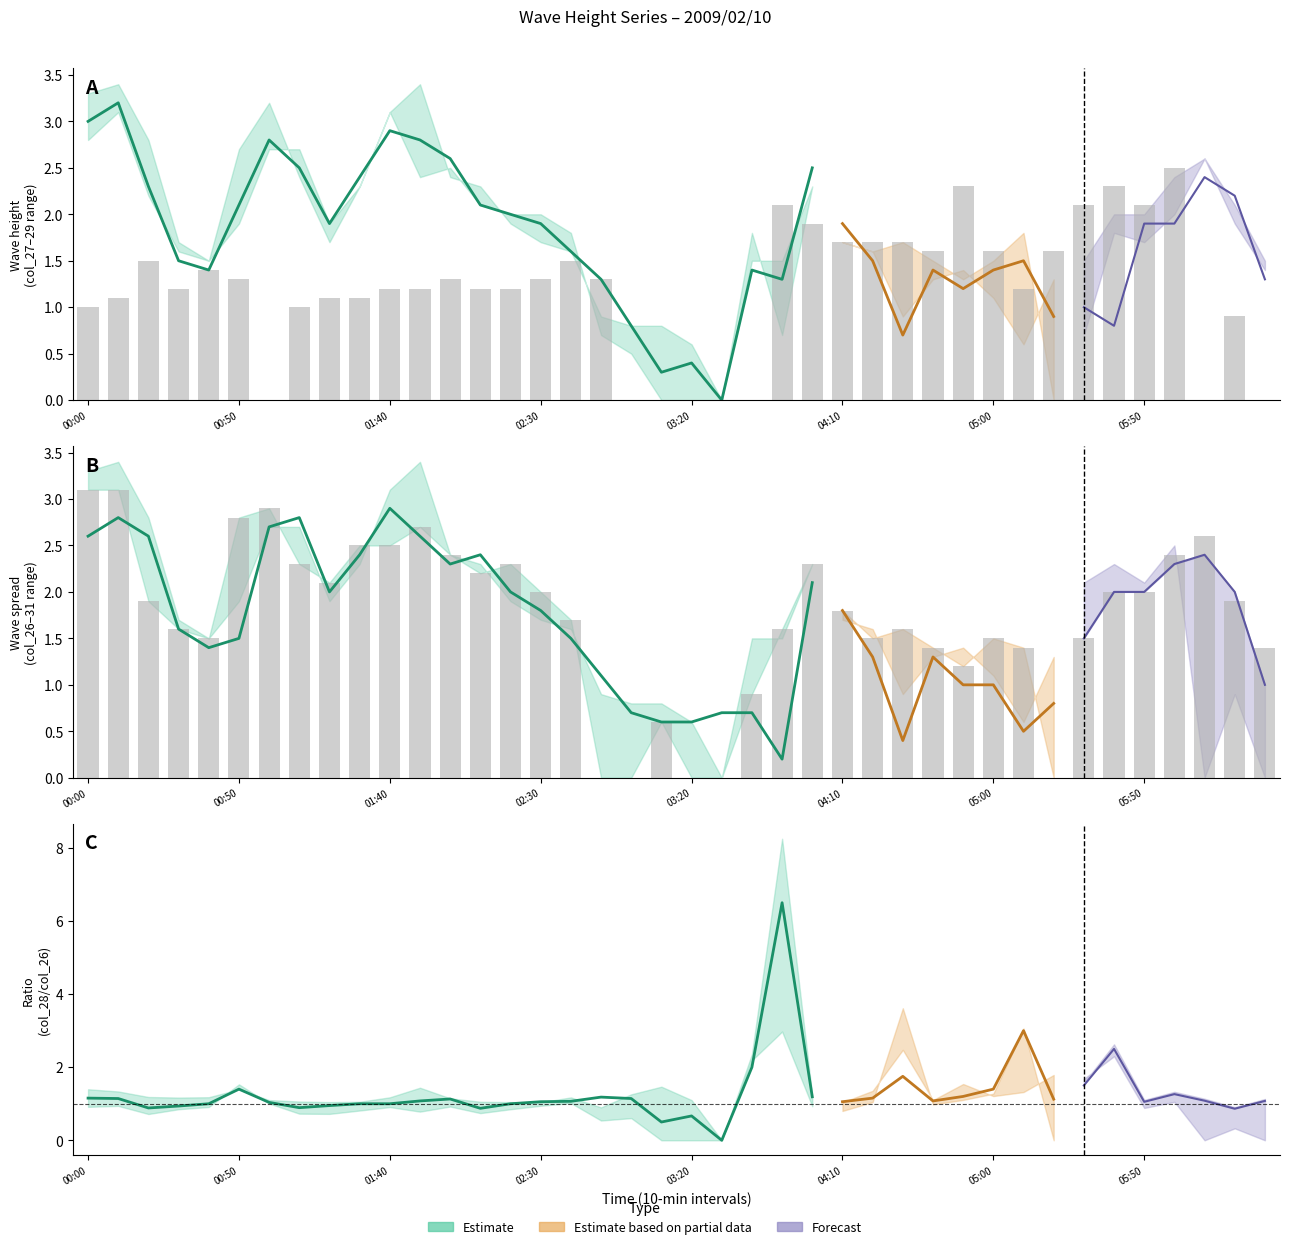

The value of col_29 at 2009/02/10 04:10 is 0.6. True or false?

False